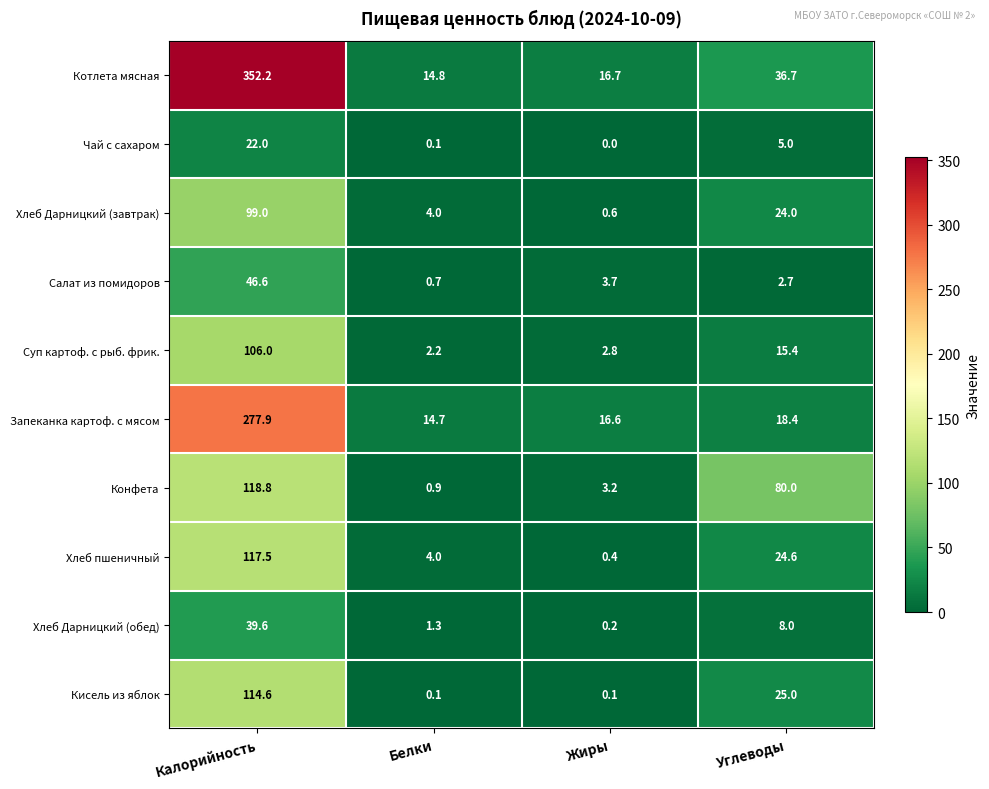

What is the difference between the Конфета values at Калорийность and Жиры?

115.6